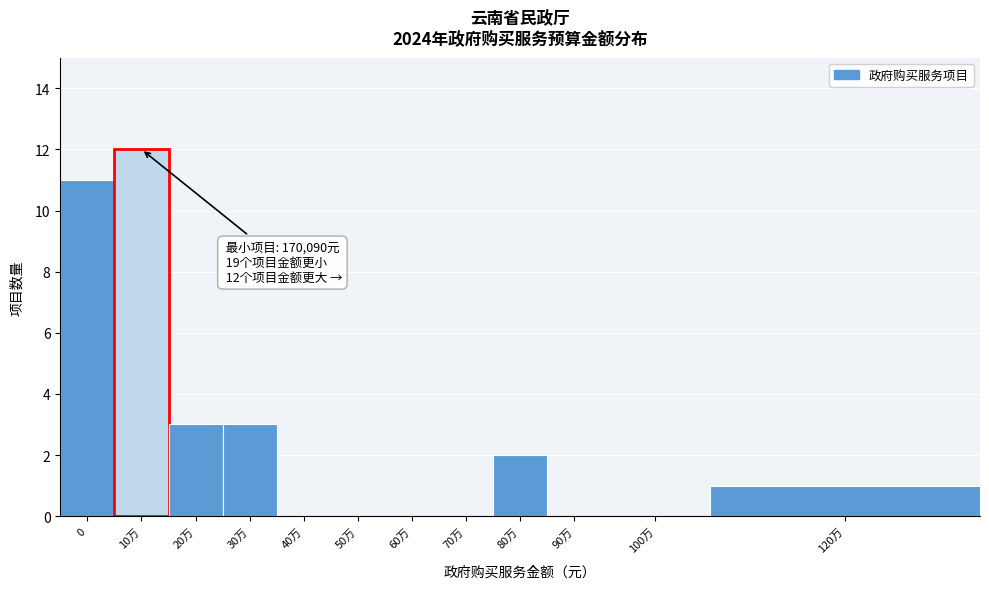

Reading left to right, what are all the values shown in this chart?

0=11	10万=12	20万=3	30万=3	40万=0	50万=0	60万=0	70万=0	80万=2	90万=0	100万=0	120万=1